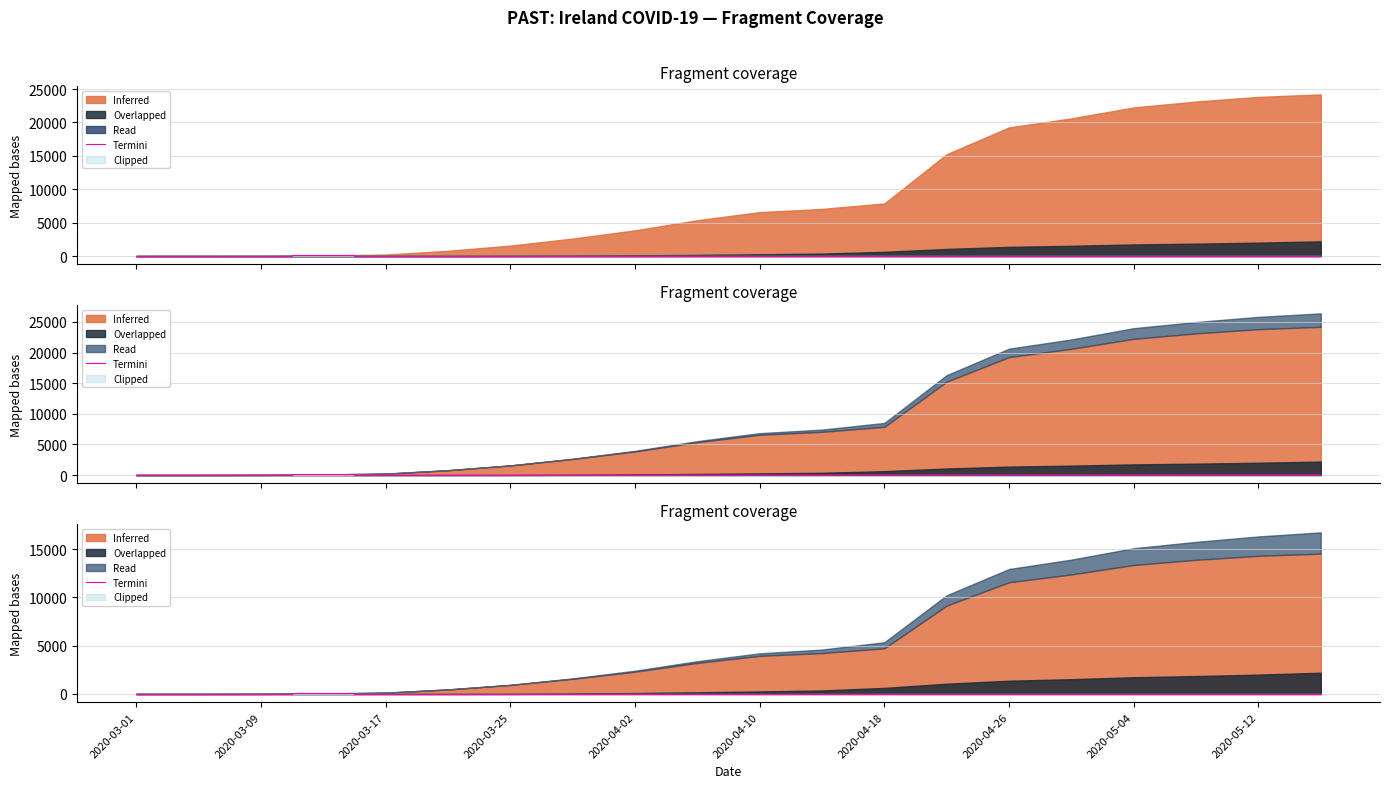

How many values are below 3?

9